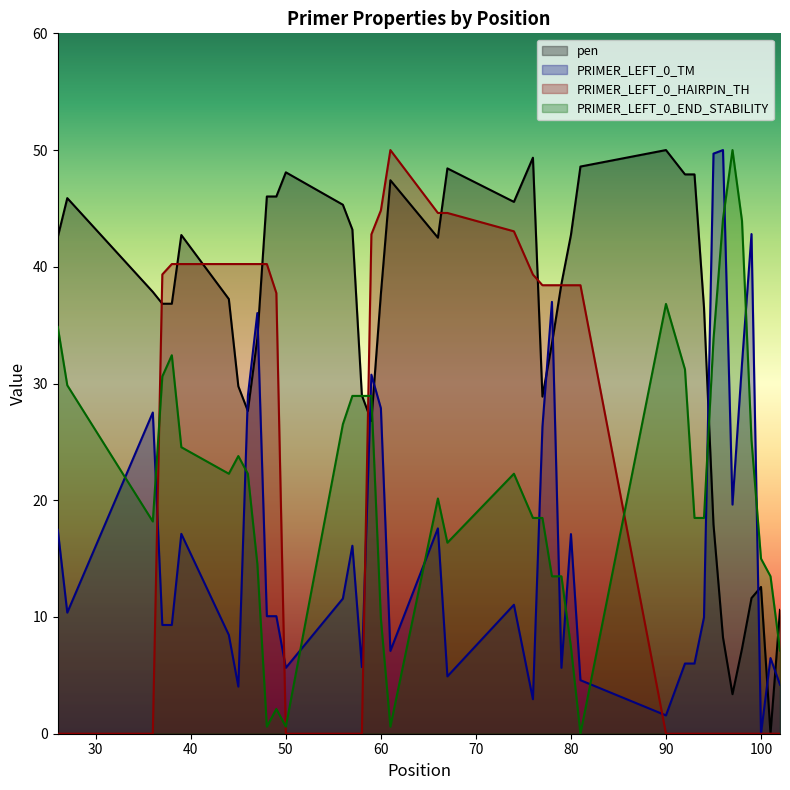

What are all the series names shown in the legend?

pen, PRIMER_LEFT_0_TM, PRIMER_LEFT_0_HAIRPIN_TH, PRIMER_LEFT_0_END_STABILITY